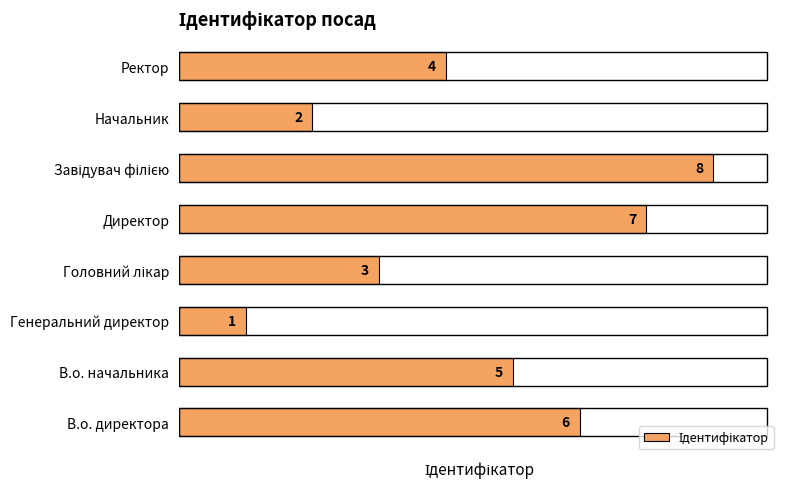

Reading top to bottom, extract all data points from this chart.

4	2	8	7	3	1	5	6